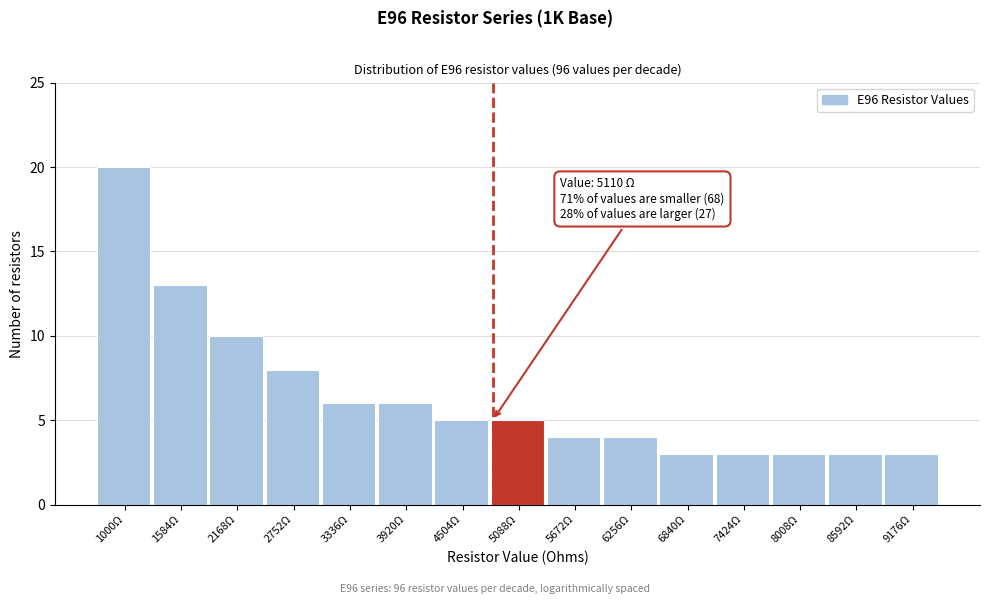

Reading left to right, list all the values displayed in this chart.

1000Ω=20	1584Ω=13	2168Ω=10	2752Ω=8	3336Ω=6	3920Ω=6	4504Ω=5	5088Ω=5	5672Ω=4	6256Ω=4	6840Ω=3	7424Ω=3	8008Ω=3	8592Ω=3	9176Ω=3